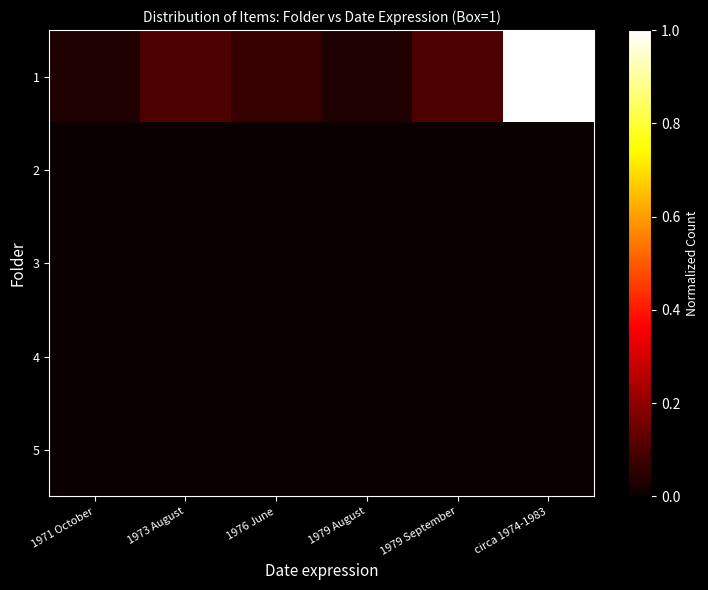

At which category does the chart reach its peak across all series?

circa 1974-1983